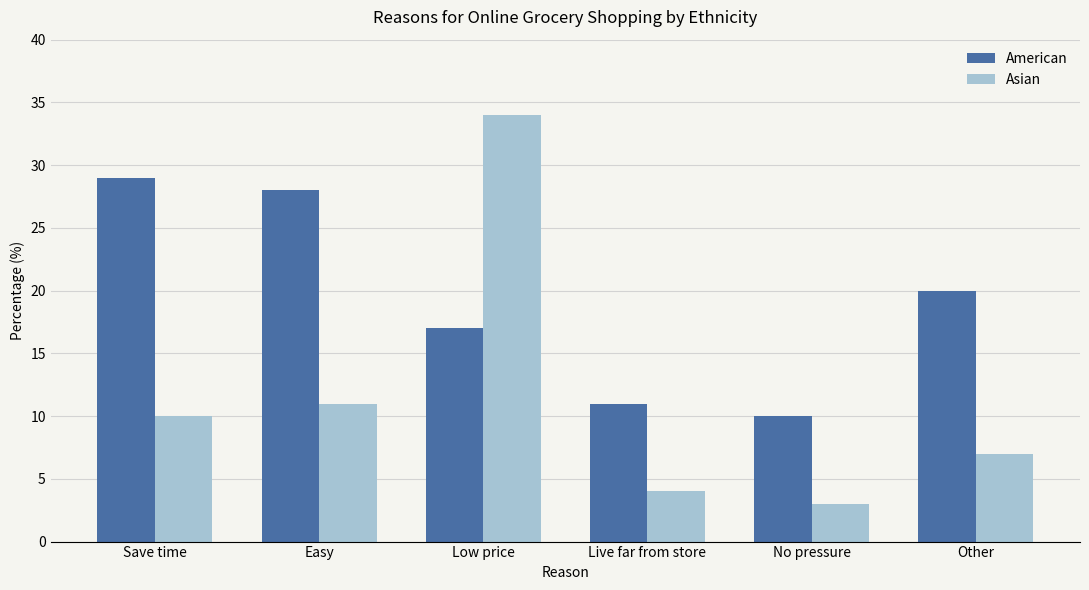

Rank the series by their average value, from highest to lowest.

American, Asian